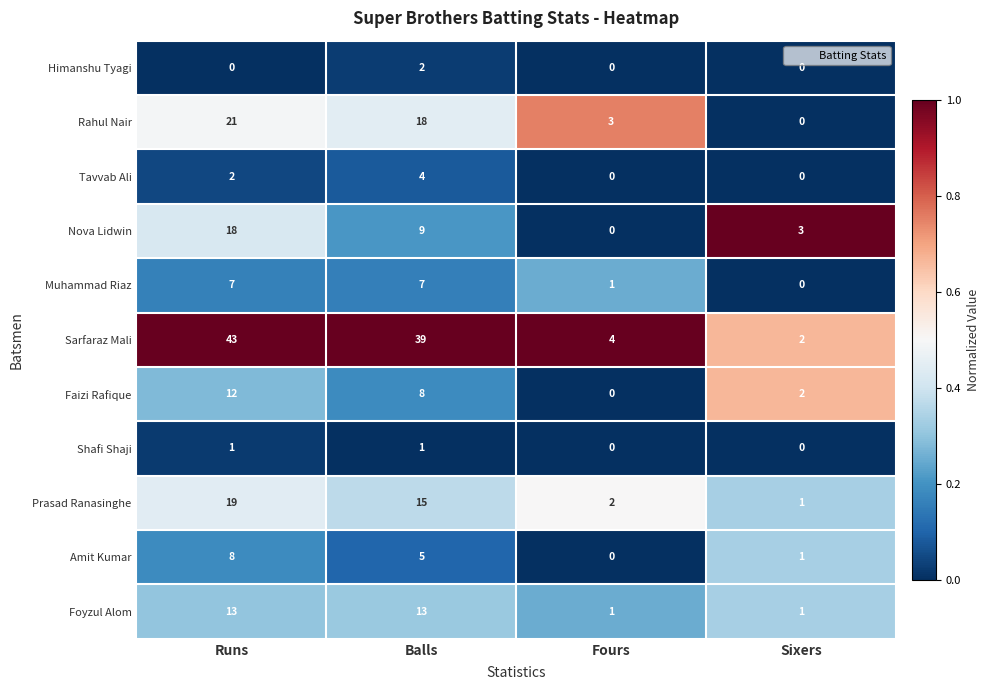

Rank the categories by Prasad Ranasinghe value from lowest to highest.

Sixers, Fours, Balls, Runs